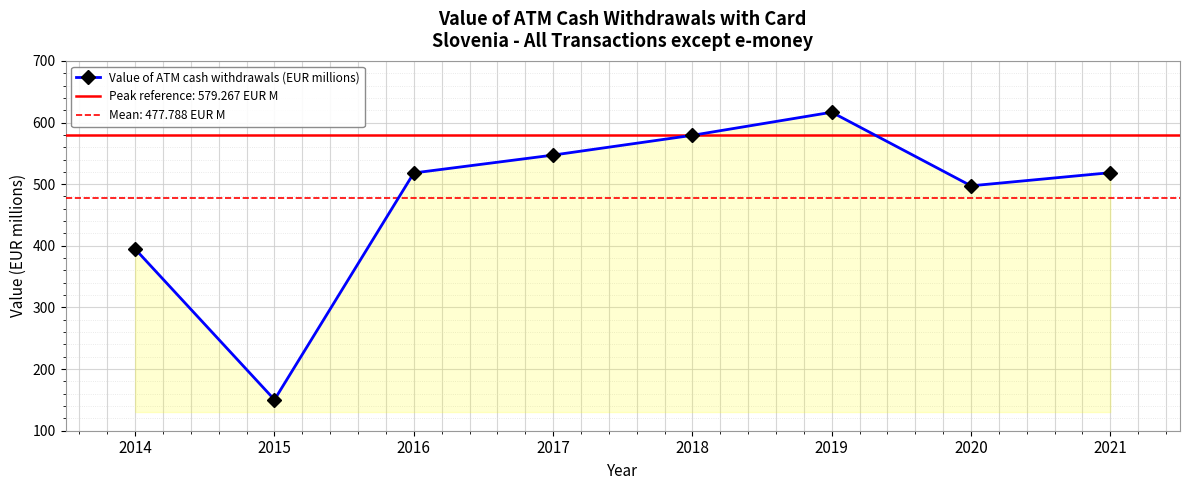

What is the maximum value shown in the chart?

616.7